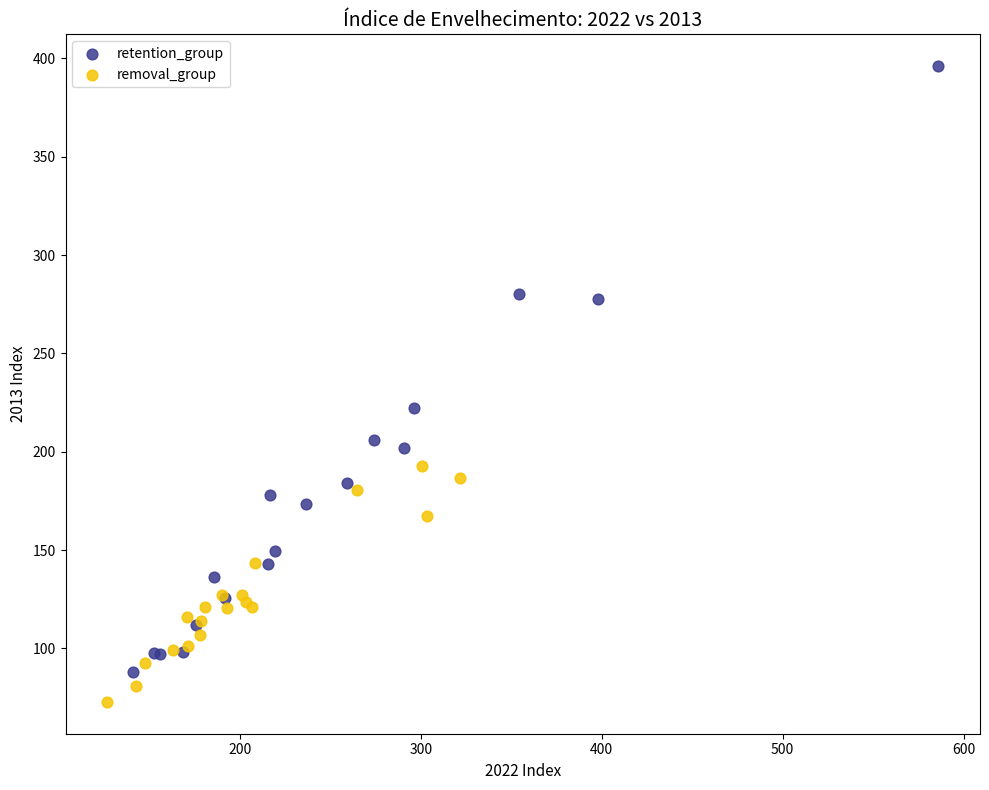

Which series contains the lowest Y value?

removal_group